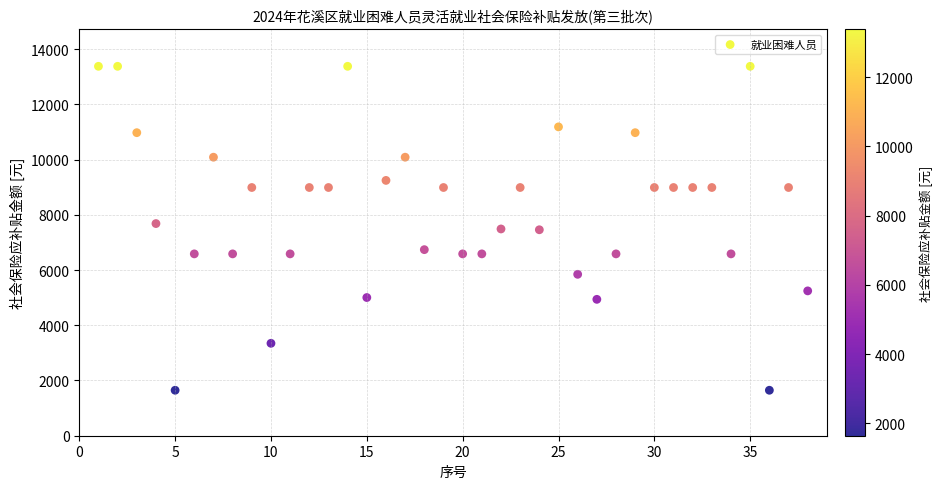

What is the range of Y values (max minus min)?

11729